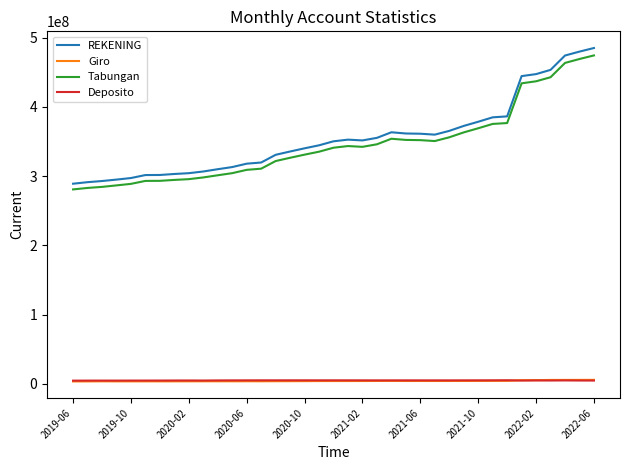

What is the average value of the Giro series?

4210699